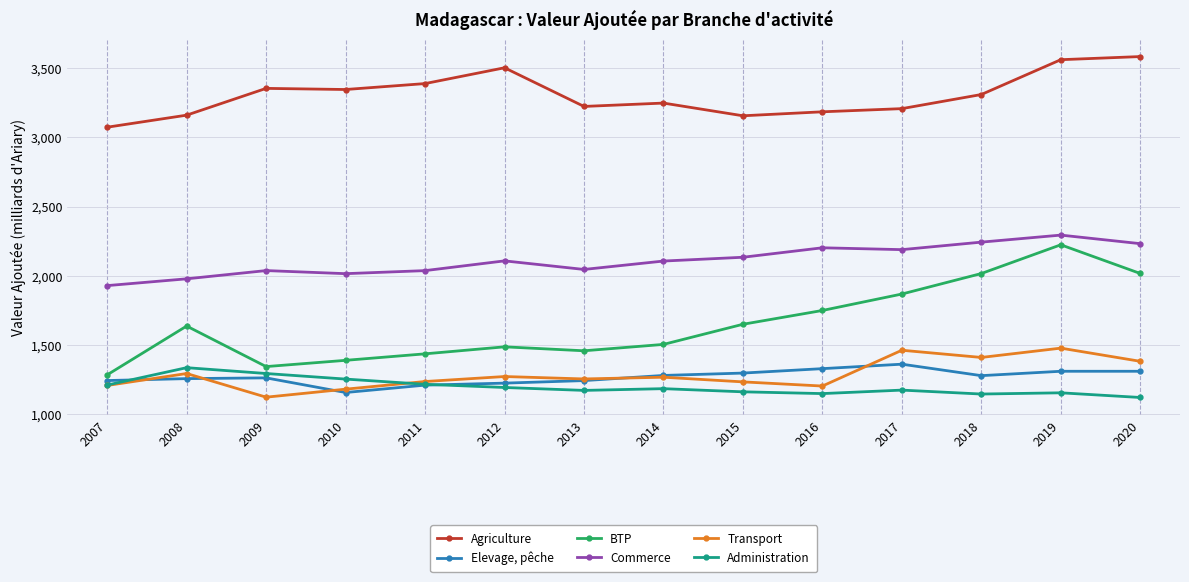

Where does the Commerce series first go above 2107?

2012